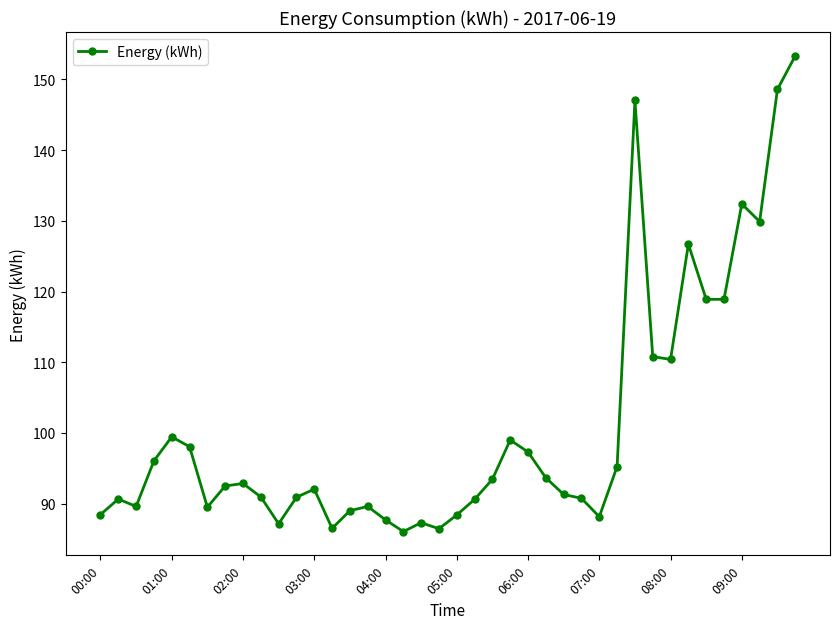

What is the difference between the maximum and second lowest values?

66.9